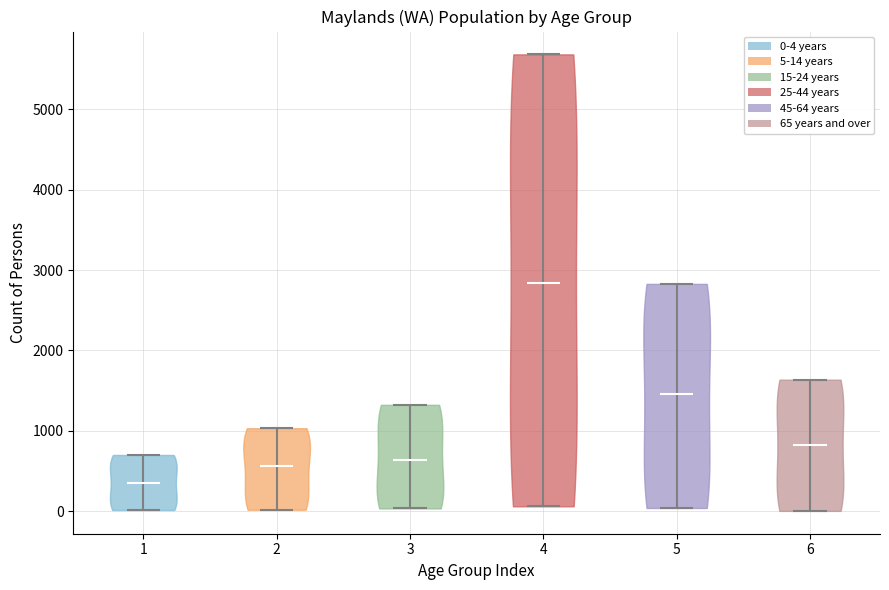

Reading left to right, read every violin against the y-axis: where its median line is, and the lowest and highest points it reaches. The values are not printed on the chart, so give them approximately, as read against the axis.

1: median line 400, lowest point 0, highest point 700
2: median line 600, lowest point 0, highest point 1000
3: median line 600, lowest point 0, highest point 1300
4: median line 2800, lowest point 100, highest point 5700
5: median line 1500, lowest point 0, highest point 2800
6: median line 800, lowest point 0, highest point 1600